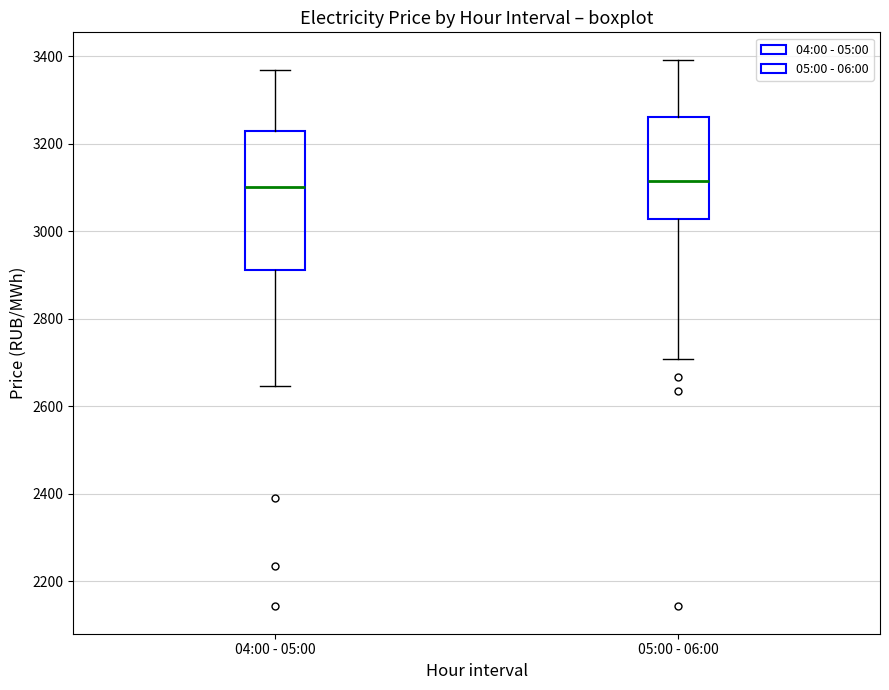

Reading left to right, read every box against the y-axis: the position of its median line, the range the box covers, and the ends of its whiskers. The values are not printed on the chart, so give them approximately, as read against the axis.

04:00 - 05:00: median 3100, box 2920 to 3220, whiskers 2640 to 3360
05:00 - 06:00: median 3120, box 3020 to 3260, whiskers 2700 to 3400